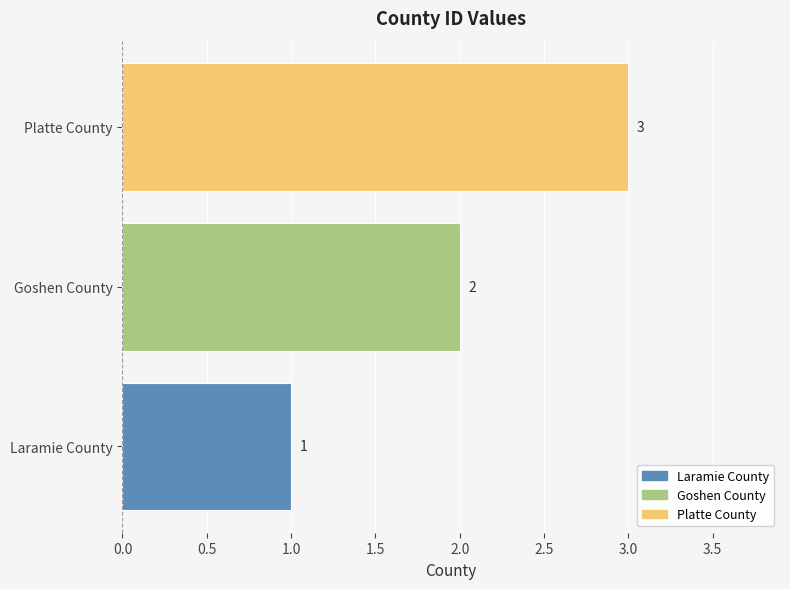

True or false: the data shows 1 at Goshen County.

False